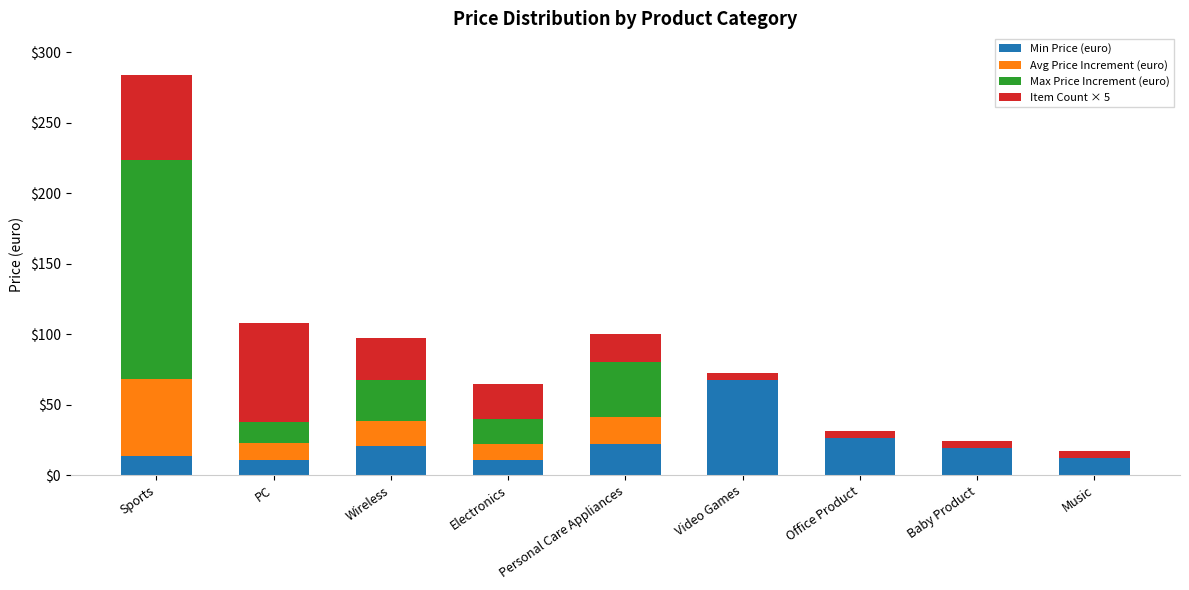

What is the sum of all Min Price (euro) values?

202.9